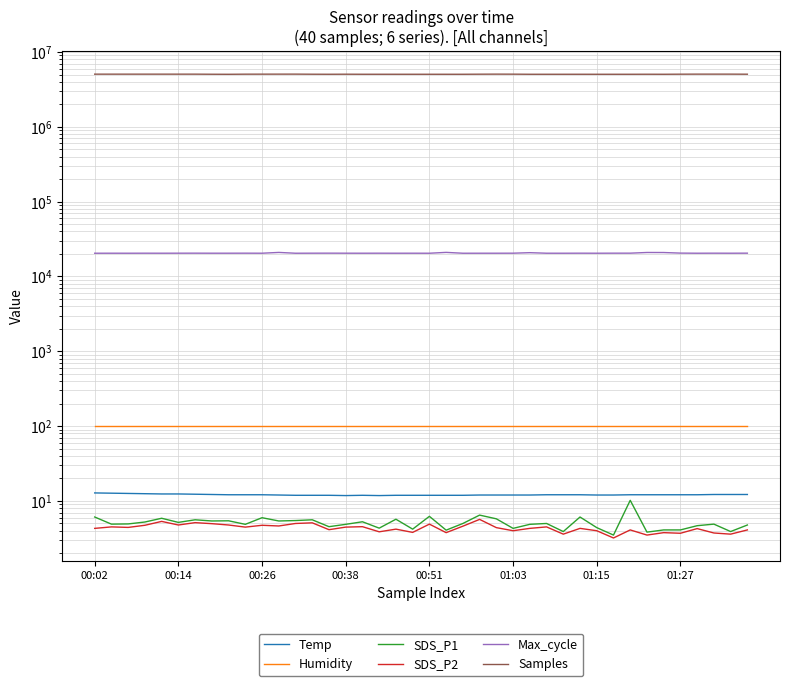

Which has a higher value, 21 or 11?

11